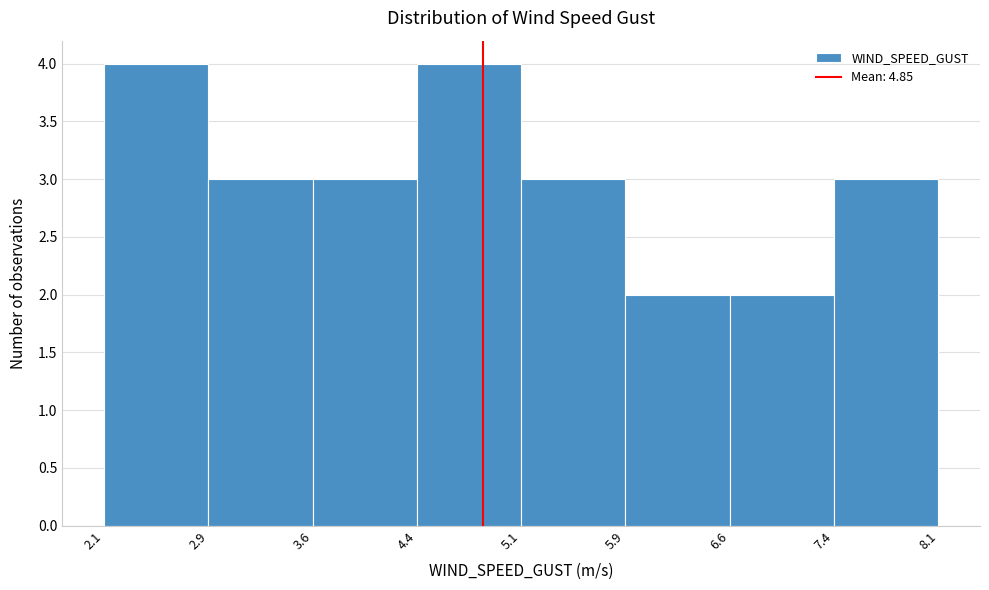

Reading left to right, list every bar in this chart as the range it spans on the x-axis followed by its height. The values are not printed on the chart, so give them approximately, as read against the axis.

2.1 to 2.9: 4
2.9 to 3.6: 3
3.6 to 4.4: 3
4.4 to 5.1: 4
5.1 to 5.9: 3
5.9 to 6.6: 2
6.6 to 7.4: 2
7.4 to 8.1: 3